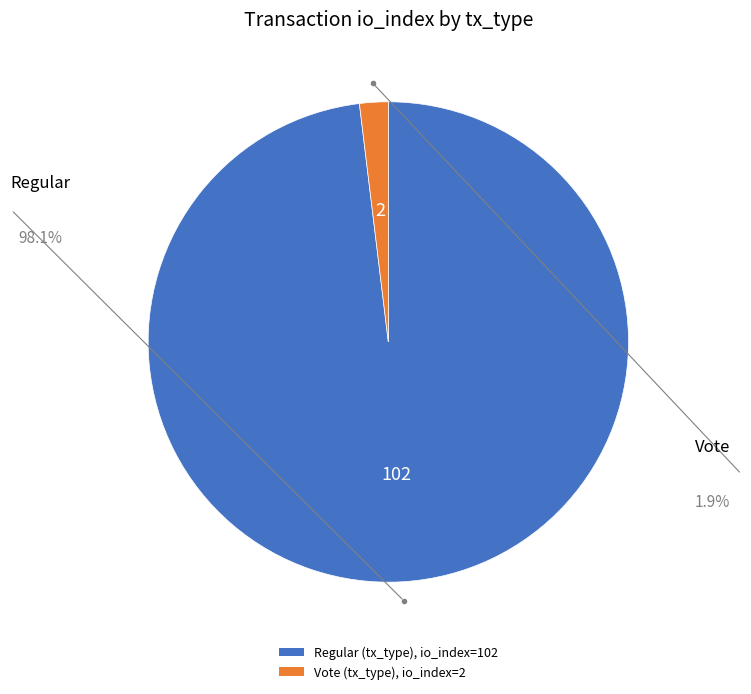

Does any single category account for the majority?

Yes